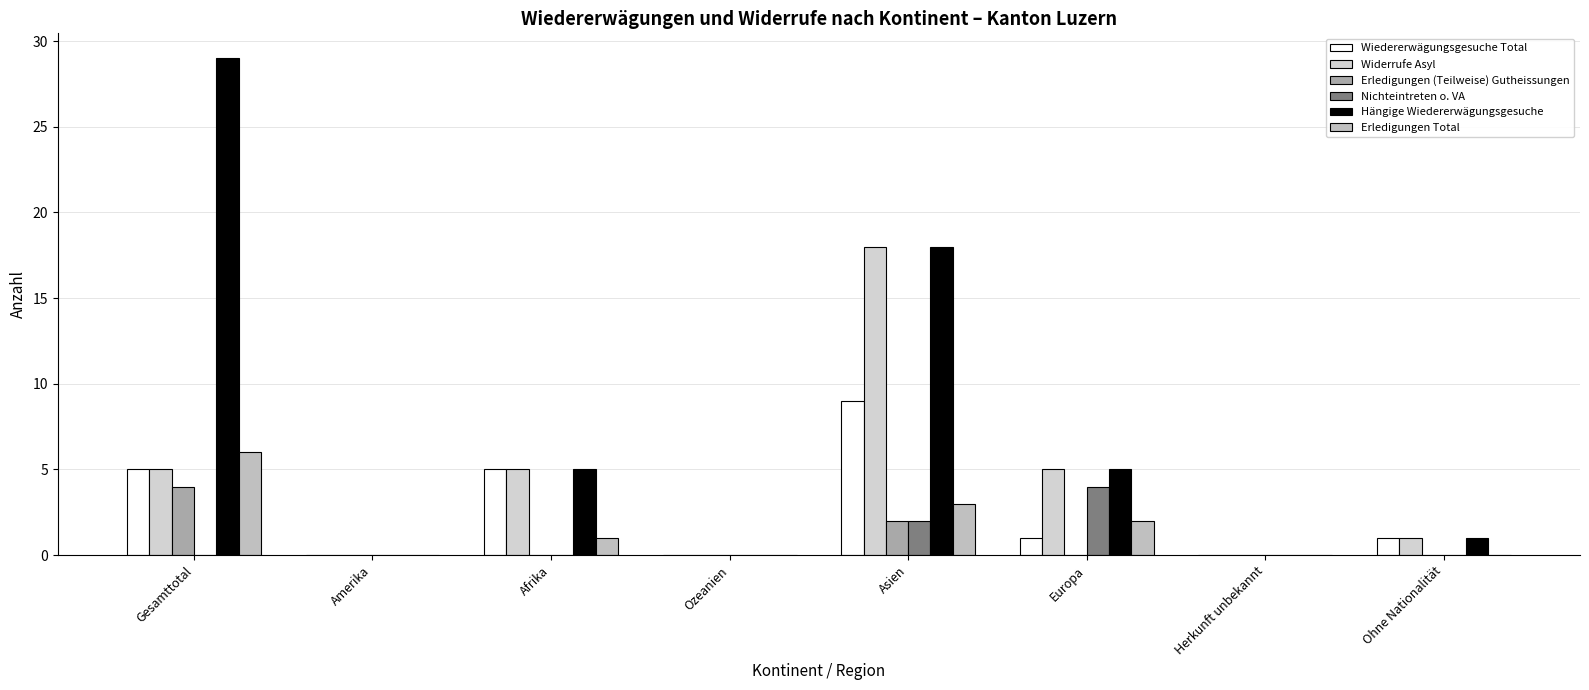

Which label corresponds to the largest value in the chart?

Gesamttotal